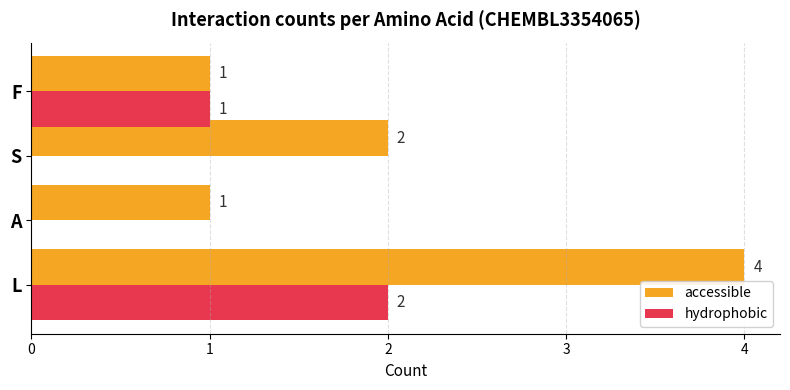

The accessible series shows 2 at F. True or false?

False